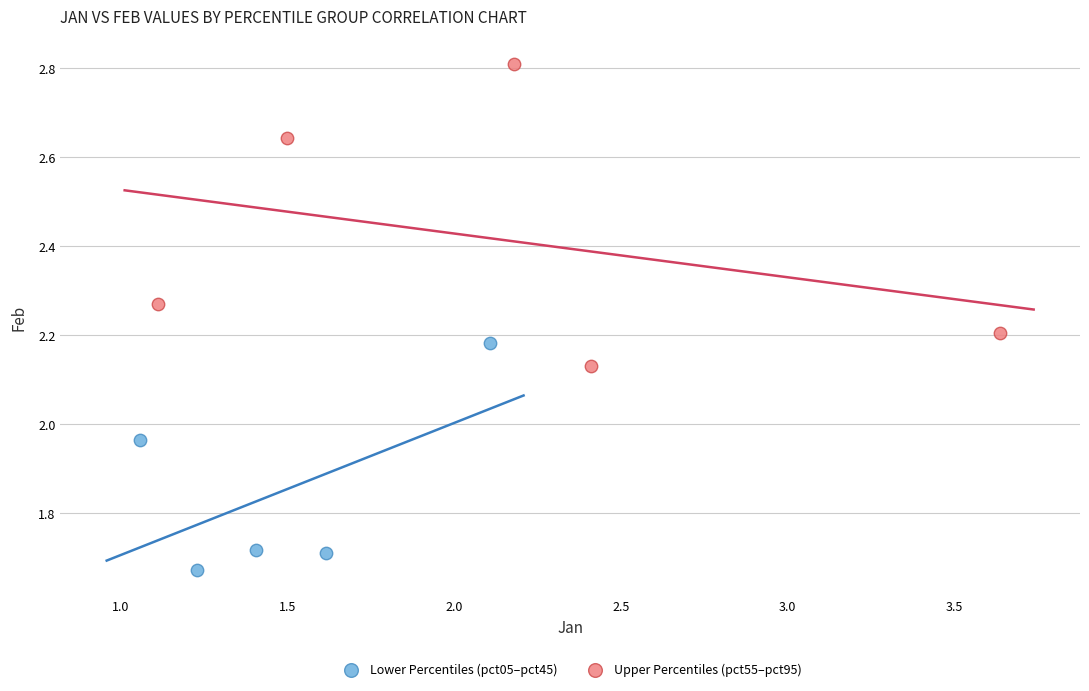

Which series contains the highest Y value?

Upper Percentiles (pct55–pct95)